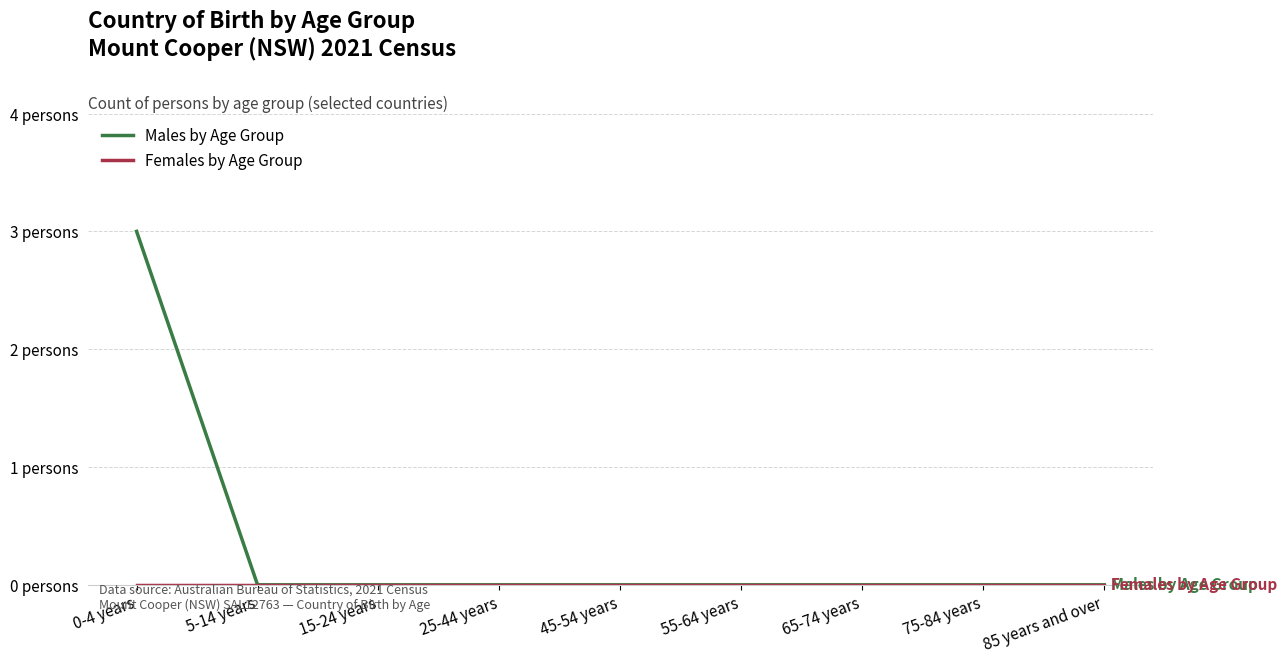

What is the label of the 6th point from the right?

25-44 years